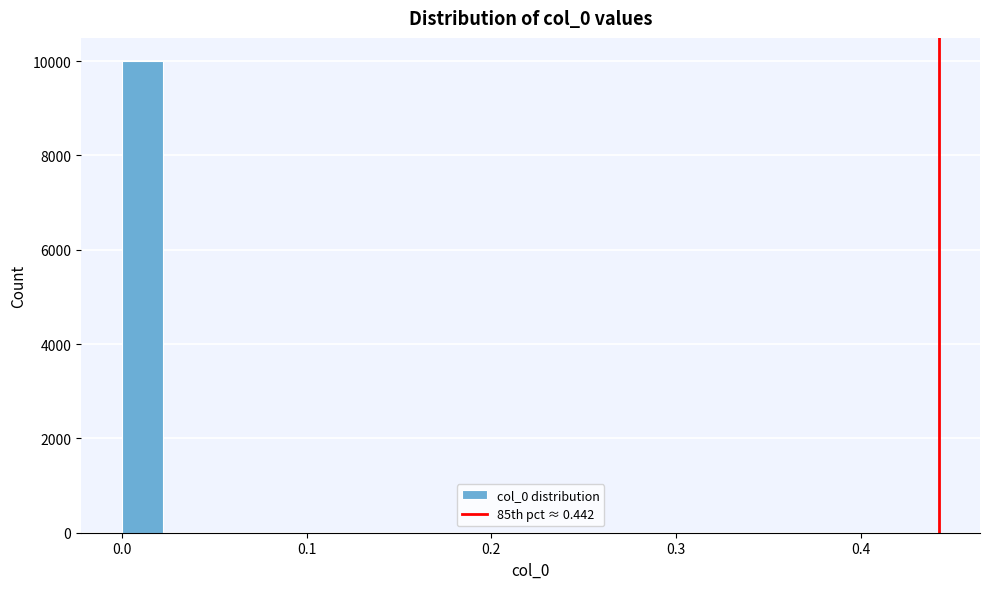

Read against the x-axis, roughly where is the centre of the tallest bar?

0.01